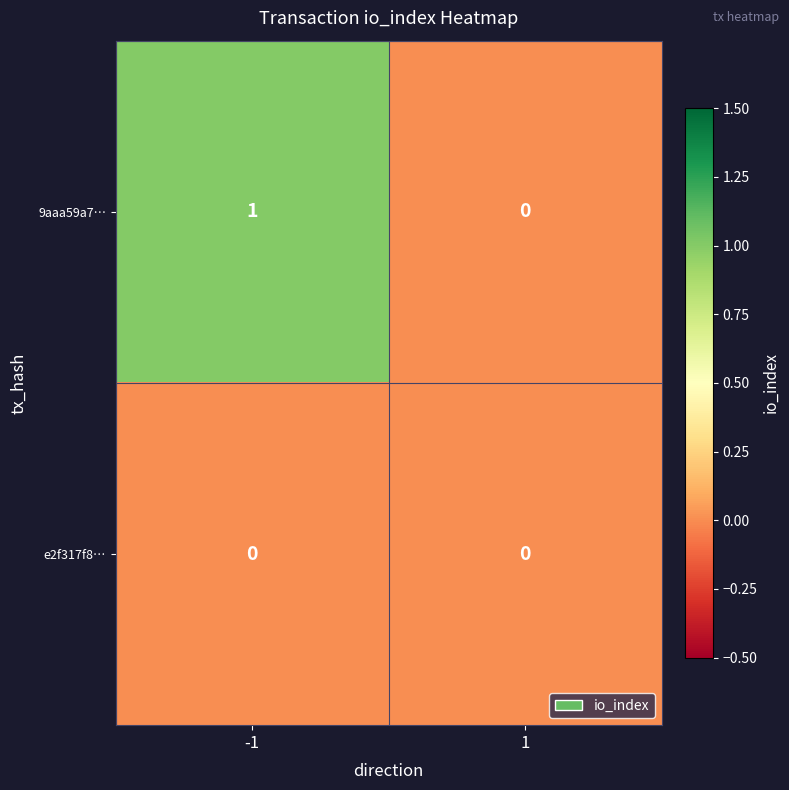

Is it true that e2f317f8… equals 0 at -1?

True